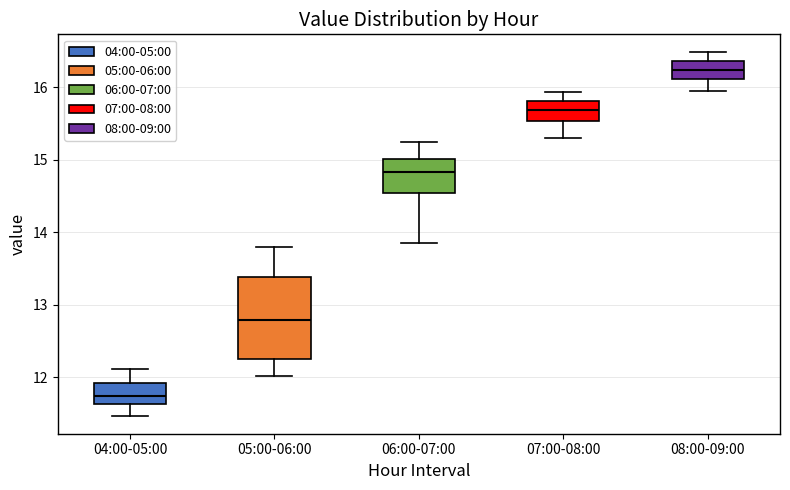

Reading left to right, transcribe this box plot: for each box, give where its median line is, the range the box spans, and where its two whiskers end, as read against the y-axis. The values are not printed on the chart, so give them approximately, as read against the axis.

04:00-05:00: median 11.7, box 11.6 to 11.9, whiskers 11.5 to 12.1
05:00-06:00: median 12.8, box 12.3 to 13.4, whiskers 12.0 to 13.8
06:00-07:00: median 14.8, box 14.5 to 15.0, whiskers 13.9 to 15.3
07:00-08:00: median 15.7, box 15.5 to 15.8, whiskers 15.3 to 15.9
08:00-09:00: median 16.2, box 16.1 to 16.4, whiskers 16.0 to 16.5